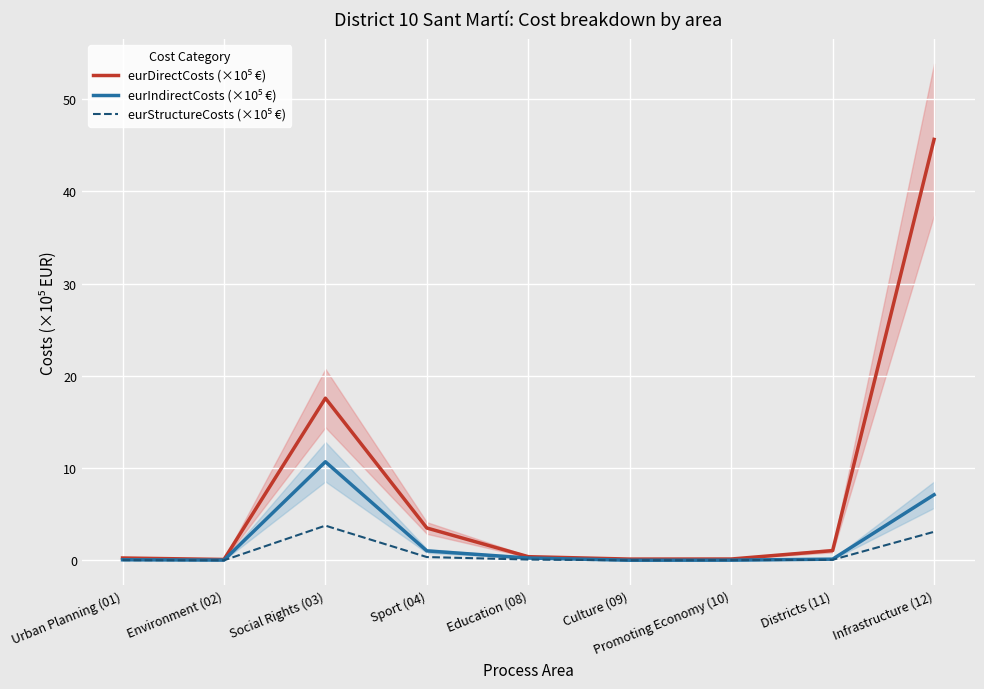

What is the maximum value shown in the chart?

45.6